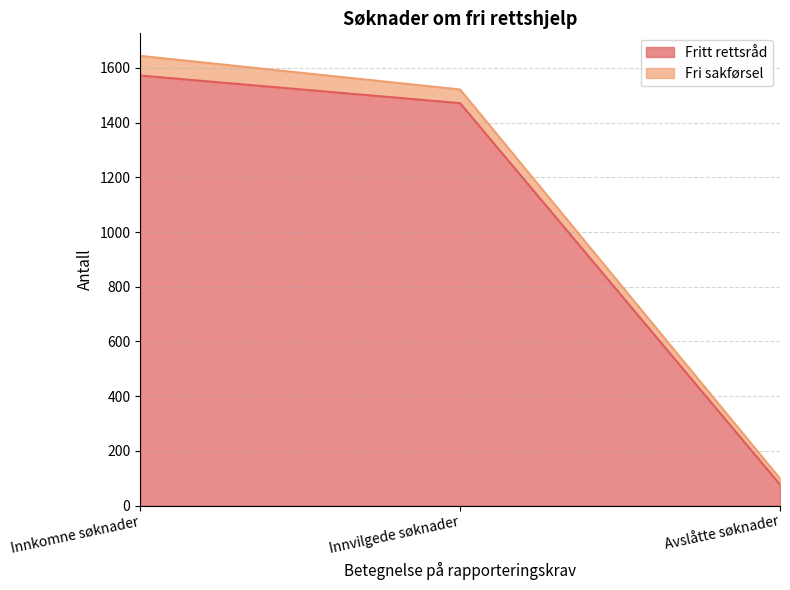

Between Avslåtte søknader and Innvilgede søknader, which is larger?

Innvilgede søknader